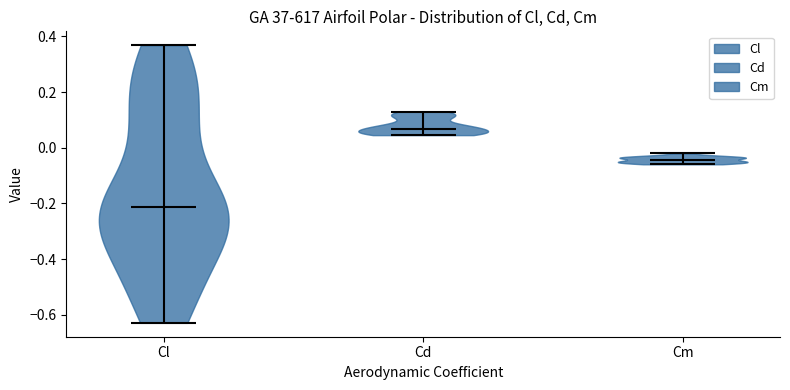

Where does the median line of the violin for Cl sit on the y-axis? The values are not printed on the chart, so give them approximately, as read against the axis.

-0.22